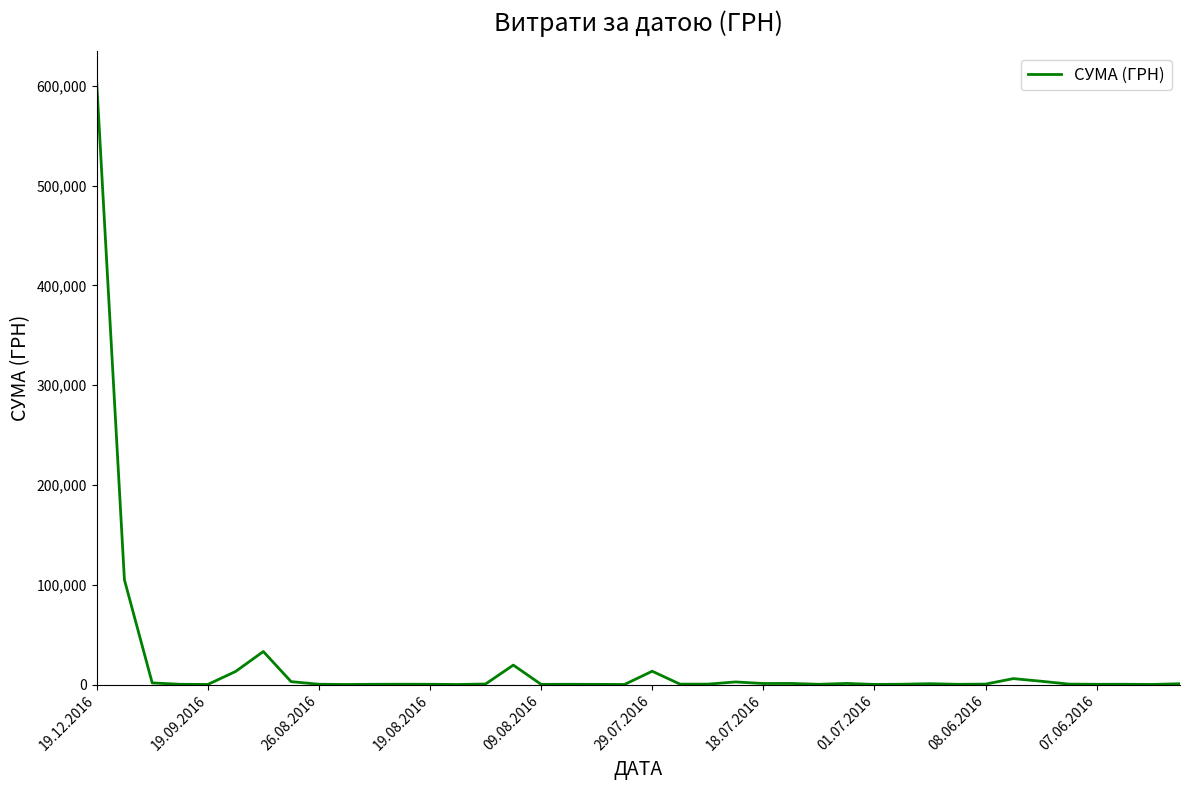

What is the maximum value shown in the chart?

604361.3